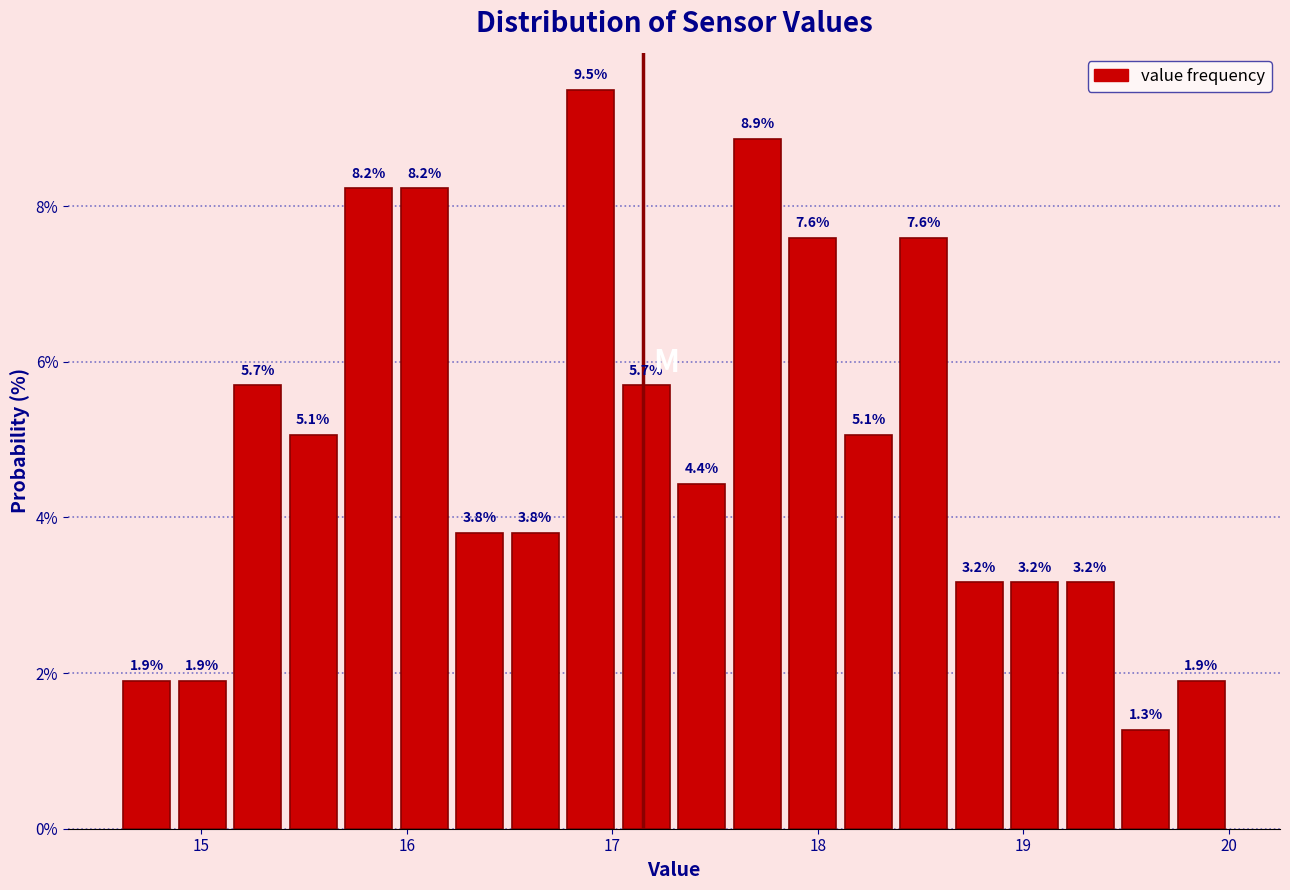

Around what value on the x-axis is the tallest bar? Give the approximate position of its centre, as read against the axis.

16.9